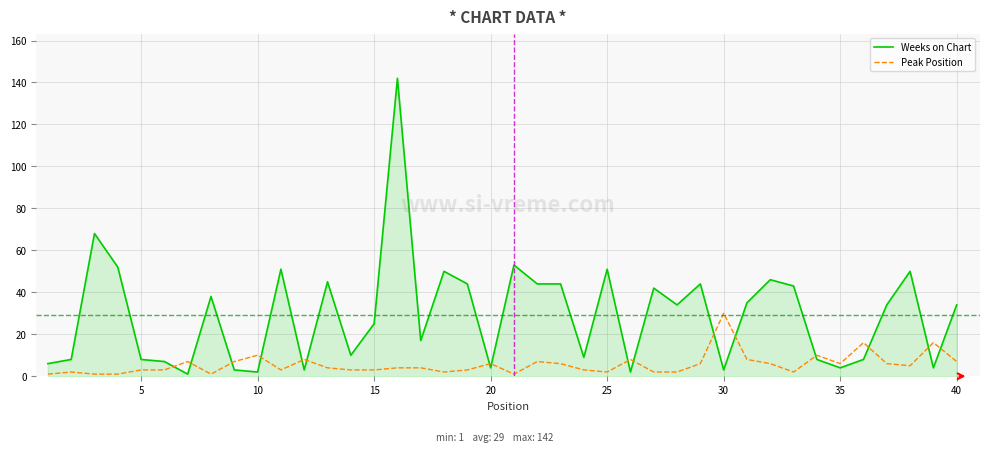

What is the maximum value for Weeks on Chart?

142